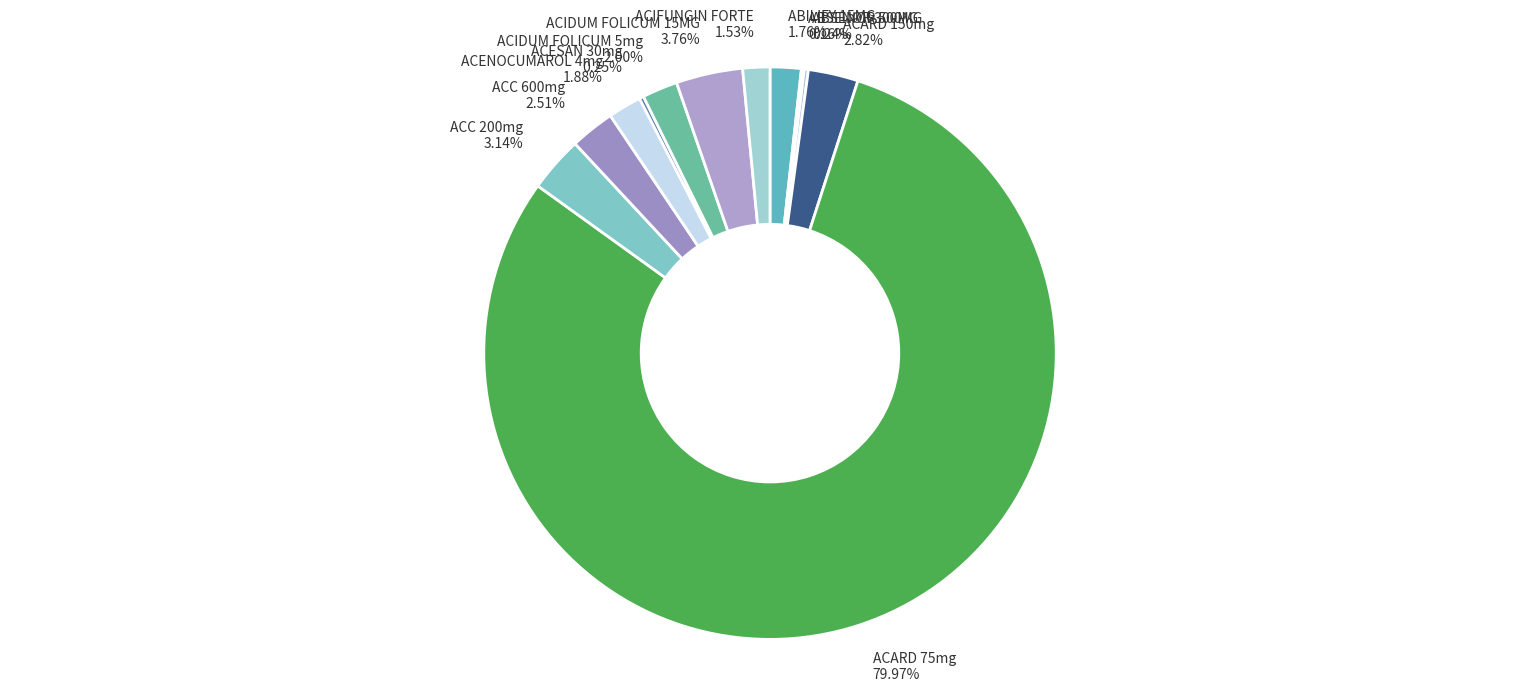

Do ACIFUNGIN FORTE and ACENOCUMAROL 4mg together represent more than half of the pie?

No